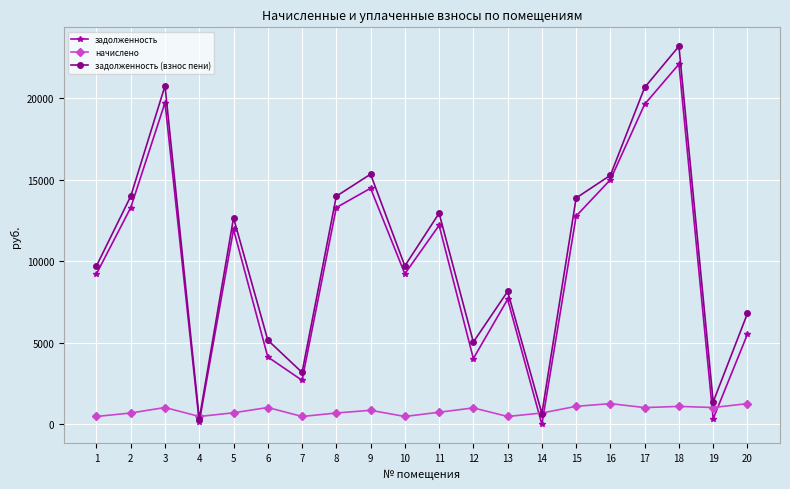

At how many categories does at least one series exceed 7771?

13